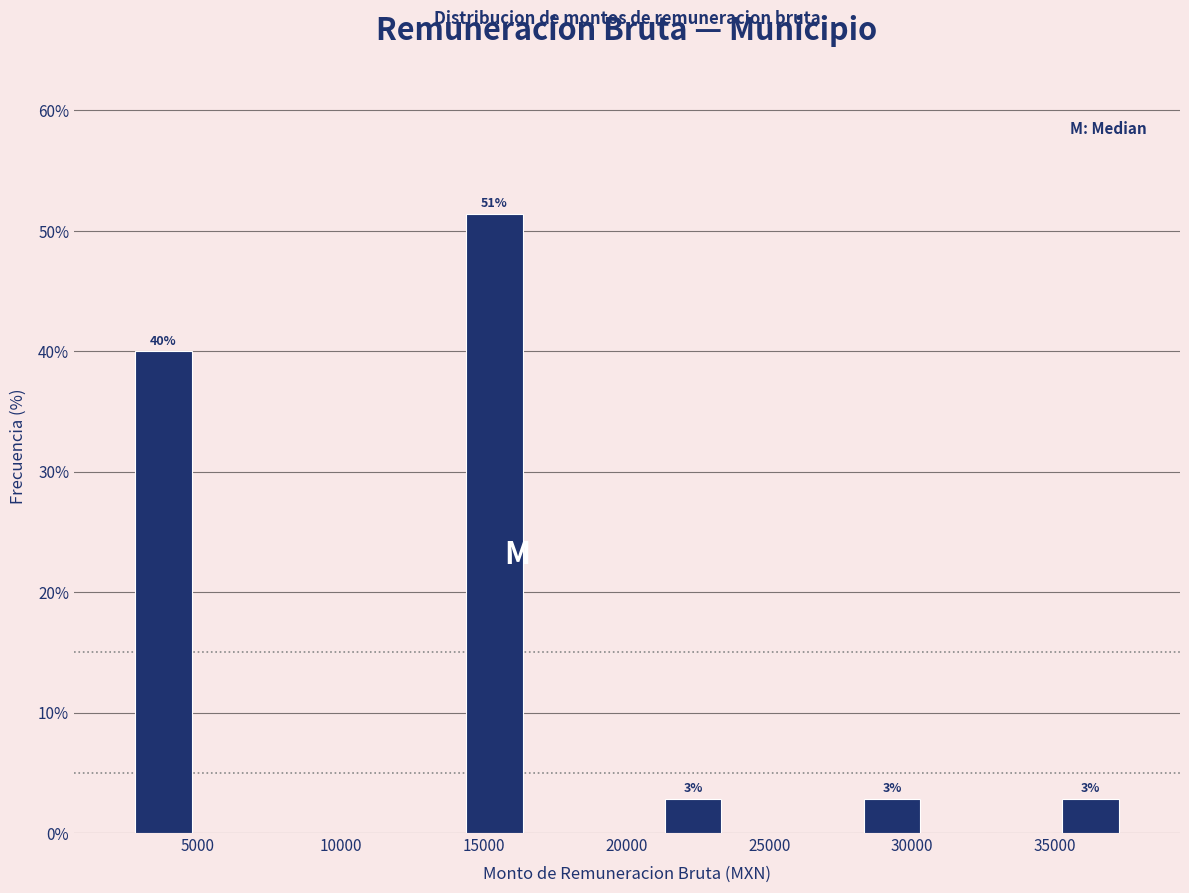

Which range on the x-axis has the tallest bar?

14000 to 16500